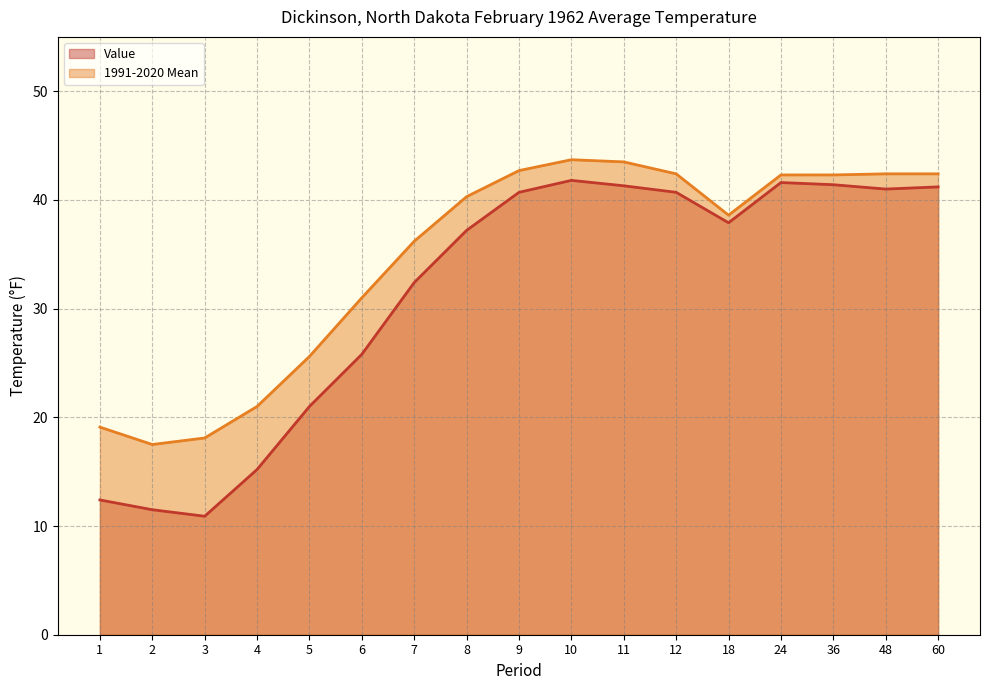

At which label does Value reach its peak?

10